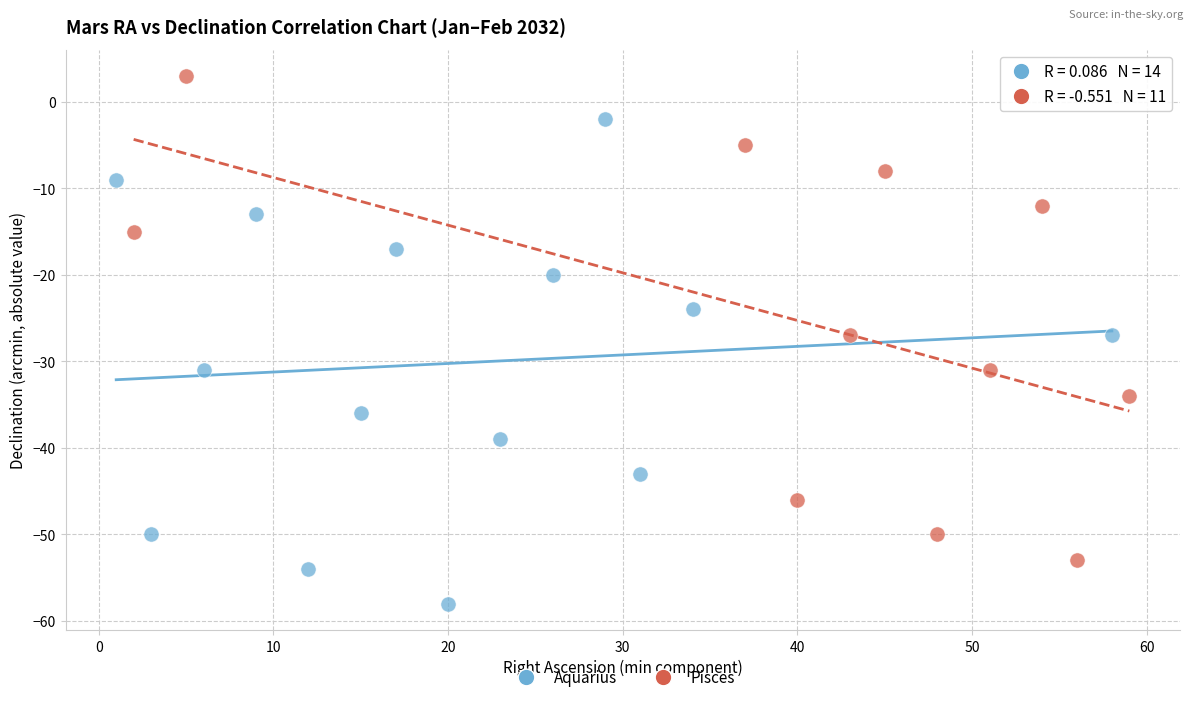

Which series contains the highest Y value?

Pisces